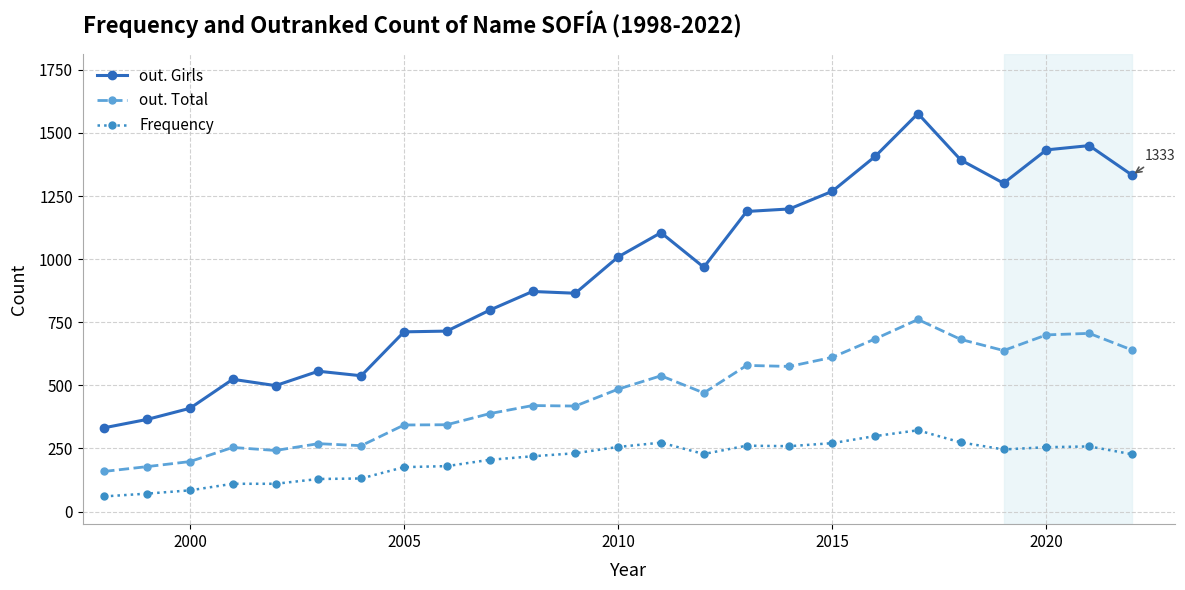

What is the value of the out. Total point at the 2nd from the left?

178